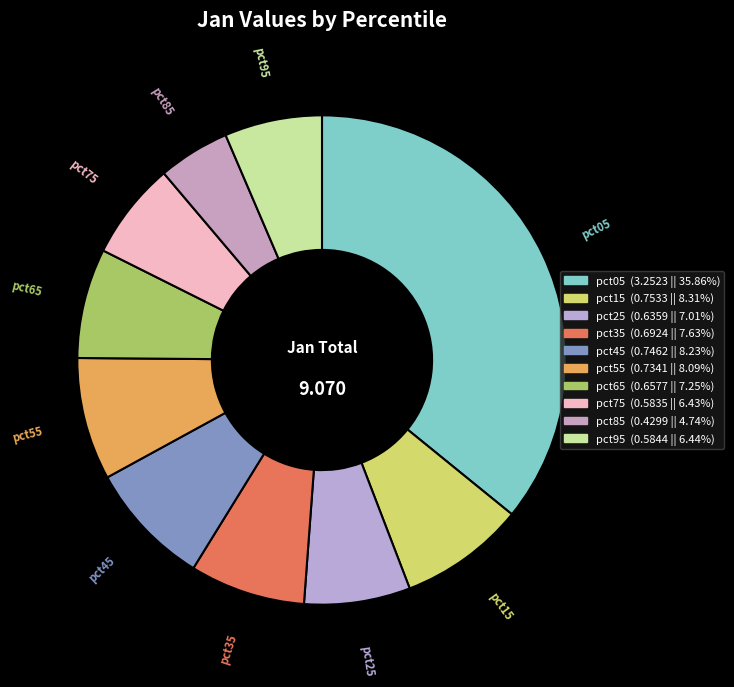

Combined, do pct45 and pct35 account for over 50%?

No